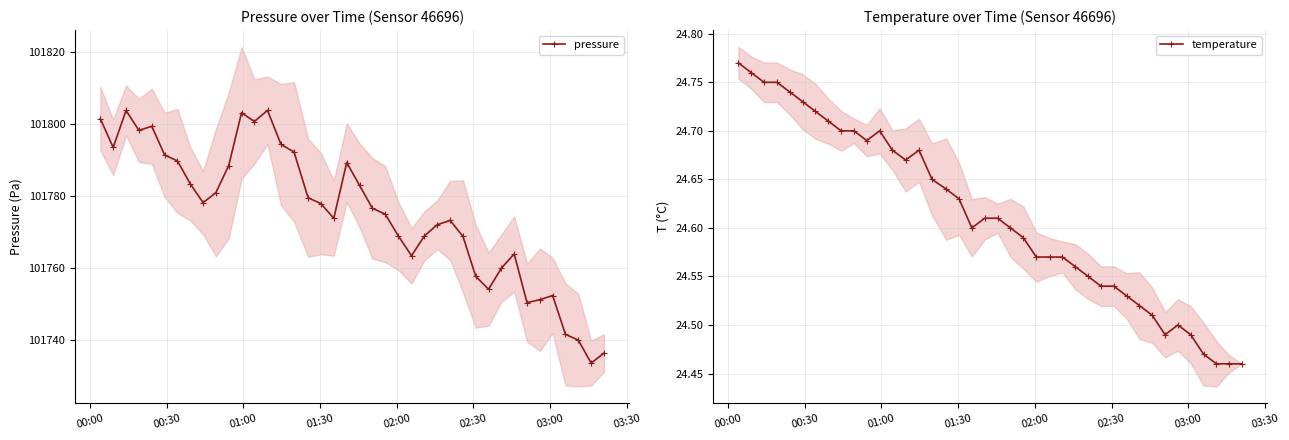

What is the highest value of the pressure series?

101803.7